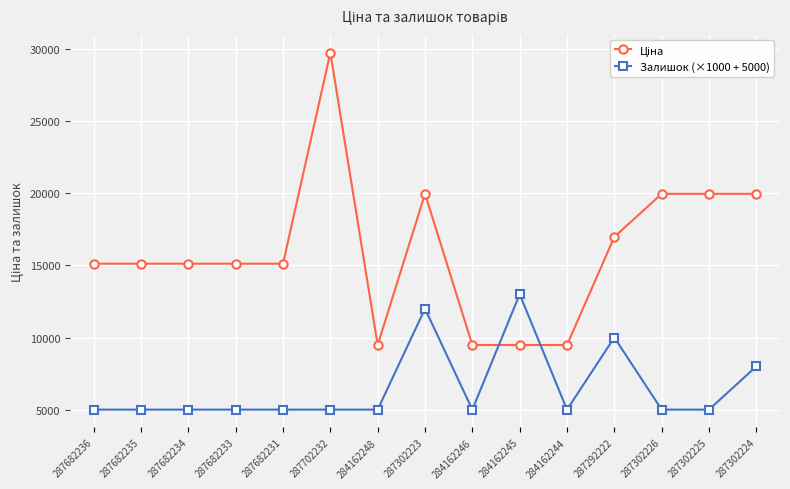

What is the difference between the maximum and minimum values in the Залишок (×1000 + 5000) series?

8000.0